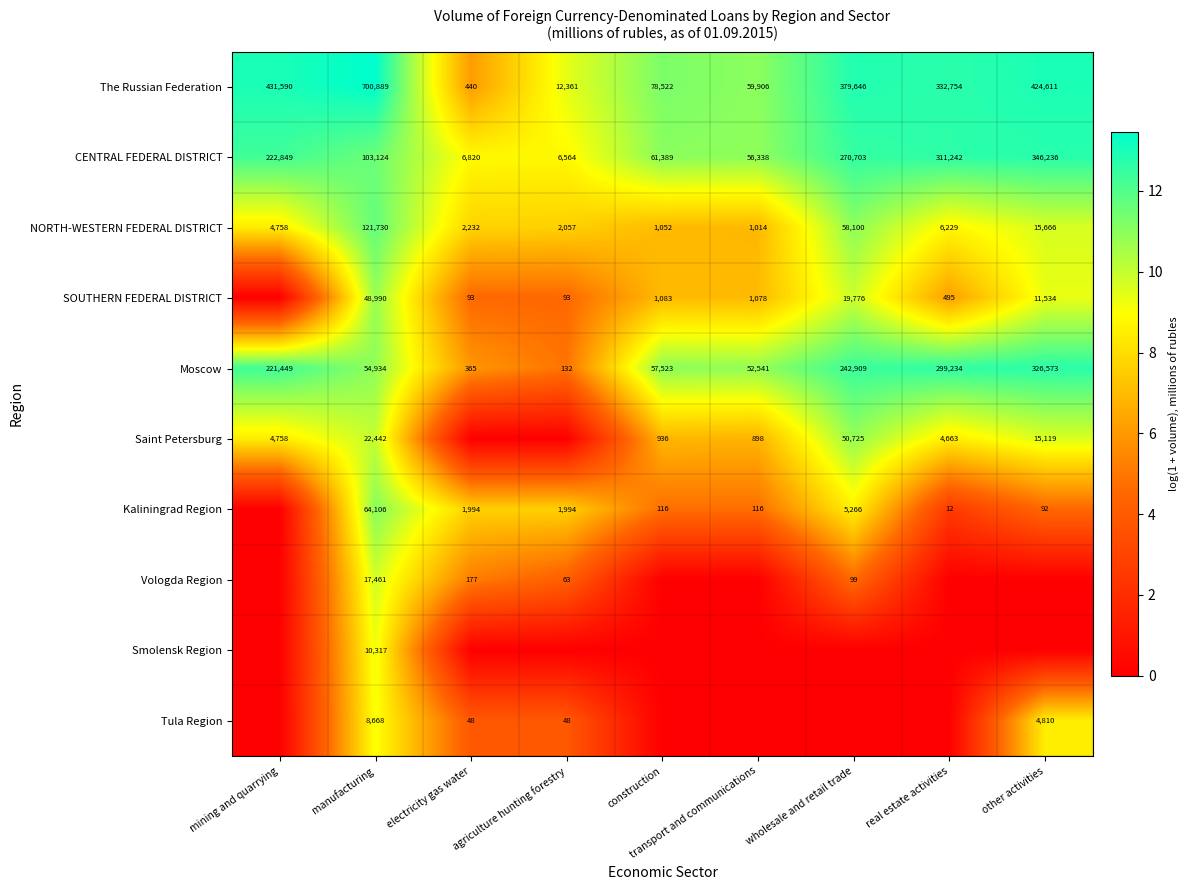

What is the spread (max minus min) of values at other activities?

13.0